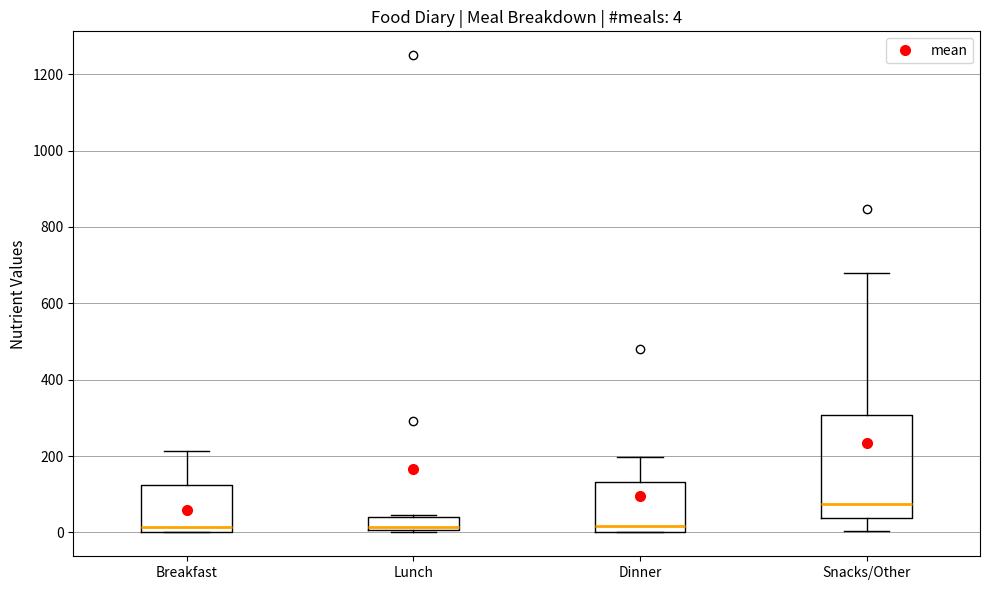

Comparing the boxes themselves (not the whiskers), which one is the tallest?

Snacks/Other